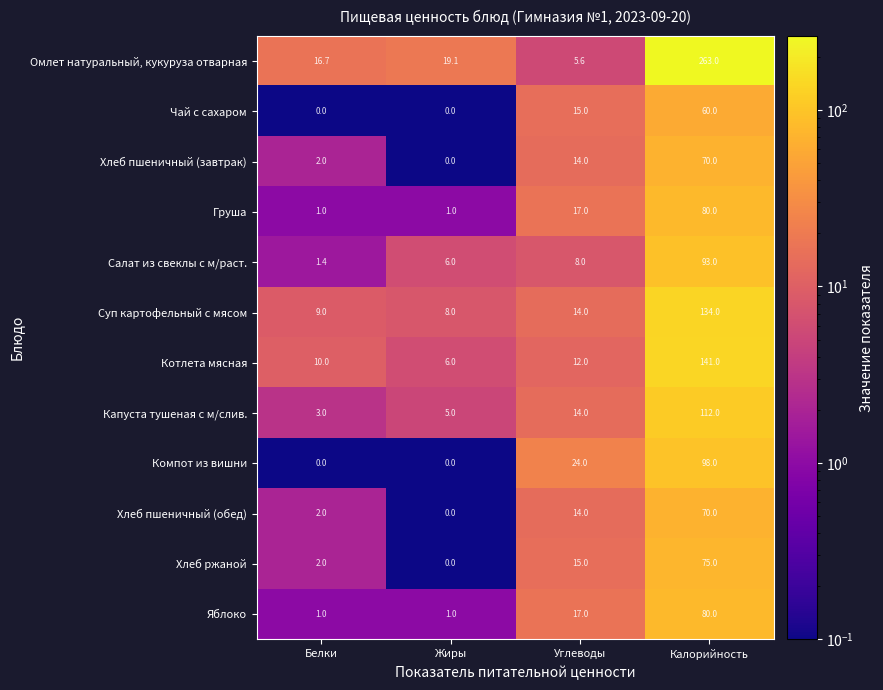

What is the total value across all series at Жиры?

46.1